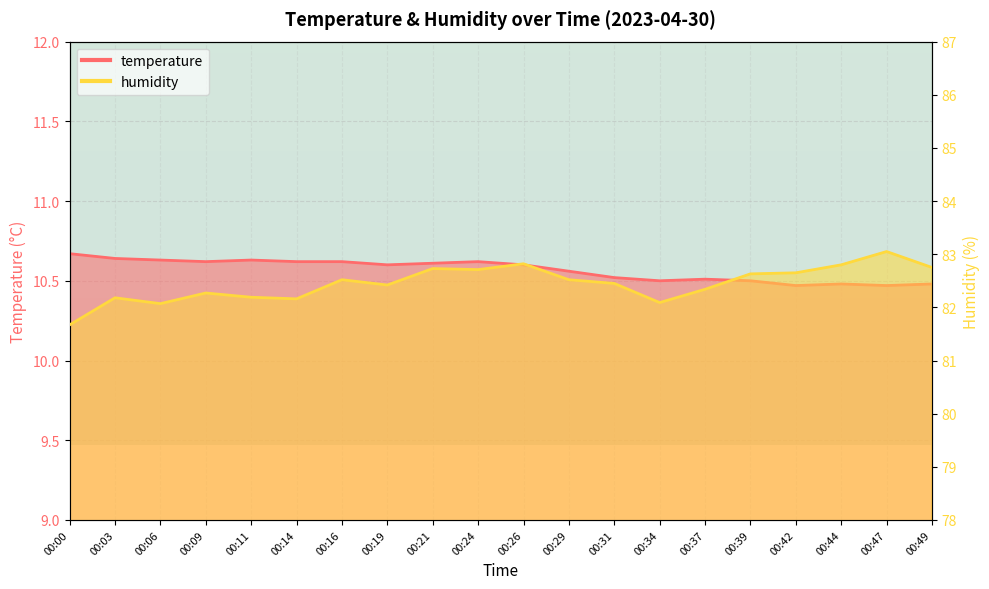

What is the smallest value displayed?

10.5